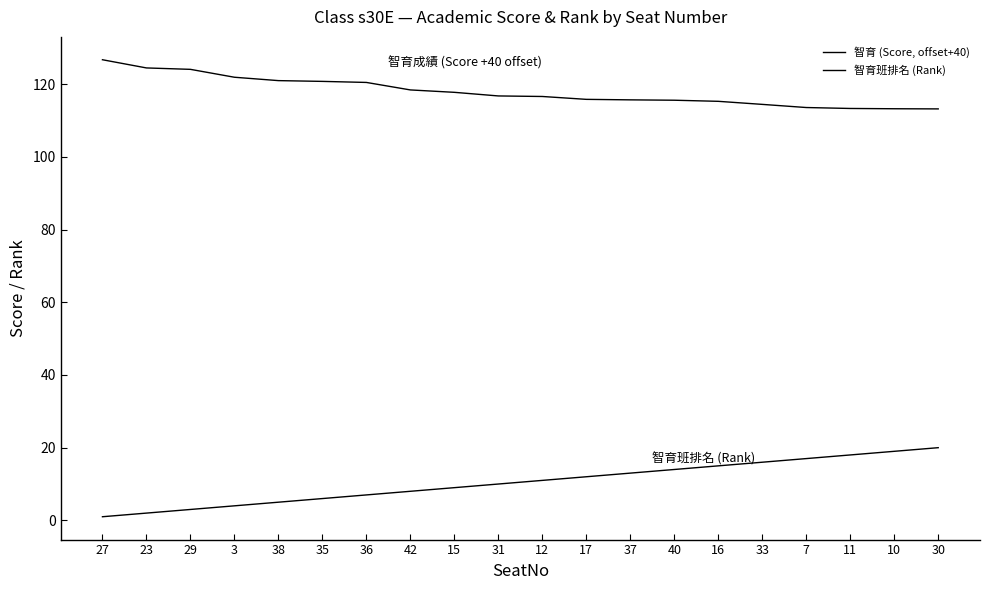

Where does the 智育 (Score, offset+40) series first go above 116?

27